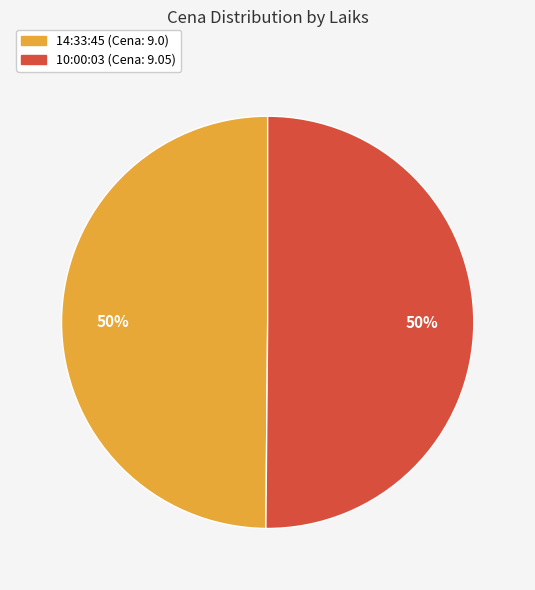

To the nearest percent, what percentage of the pie is 10:00:03?

50%